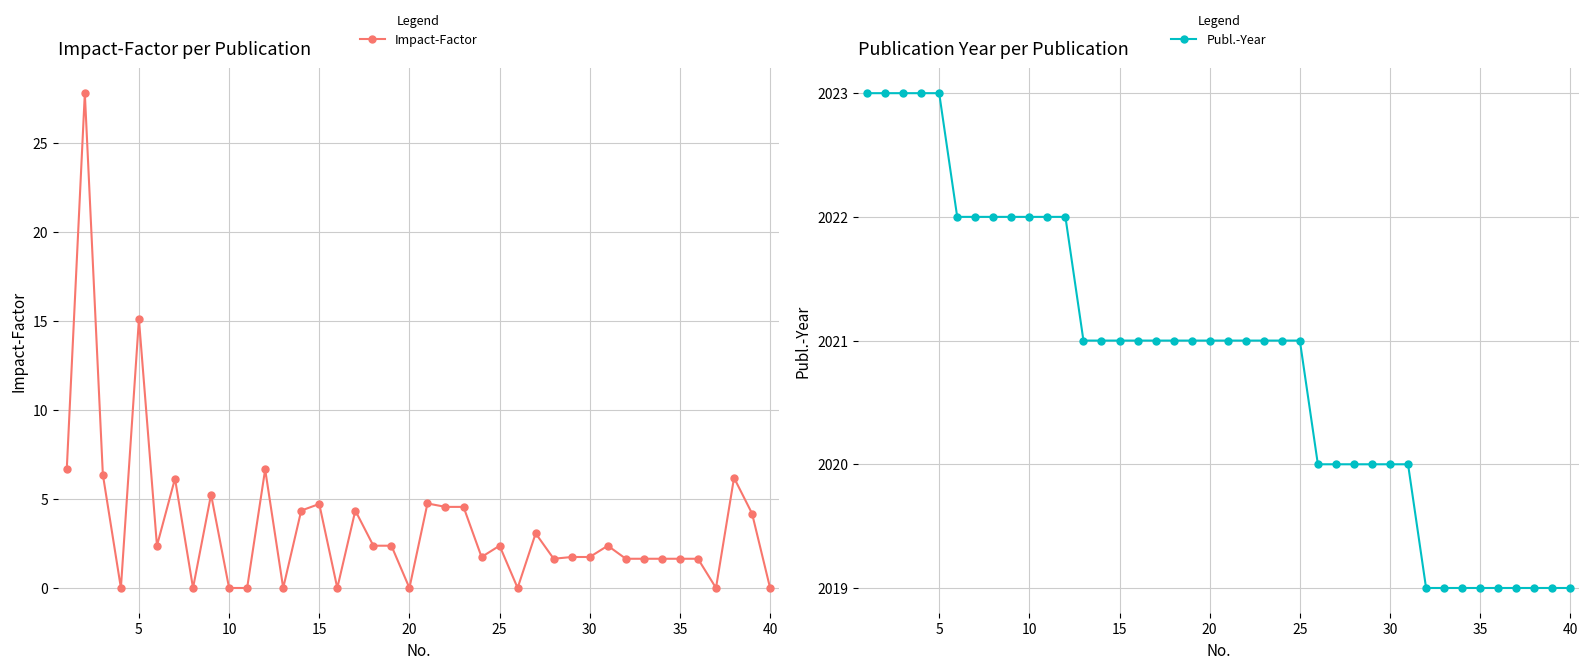

The Impact-Factor series shows -14.4 at 40. True or false?

False